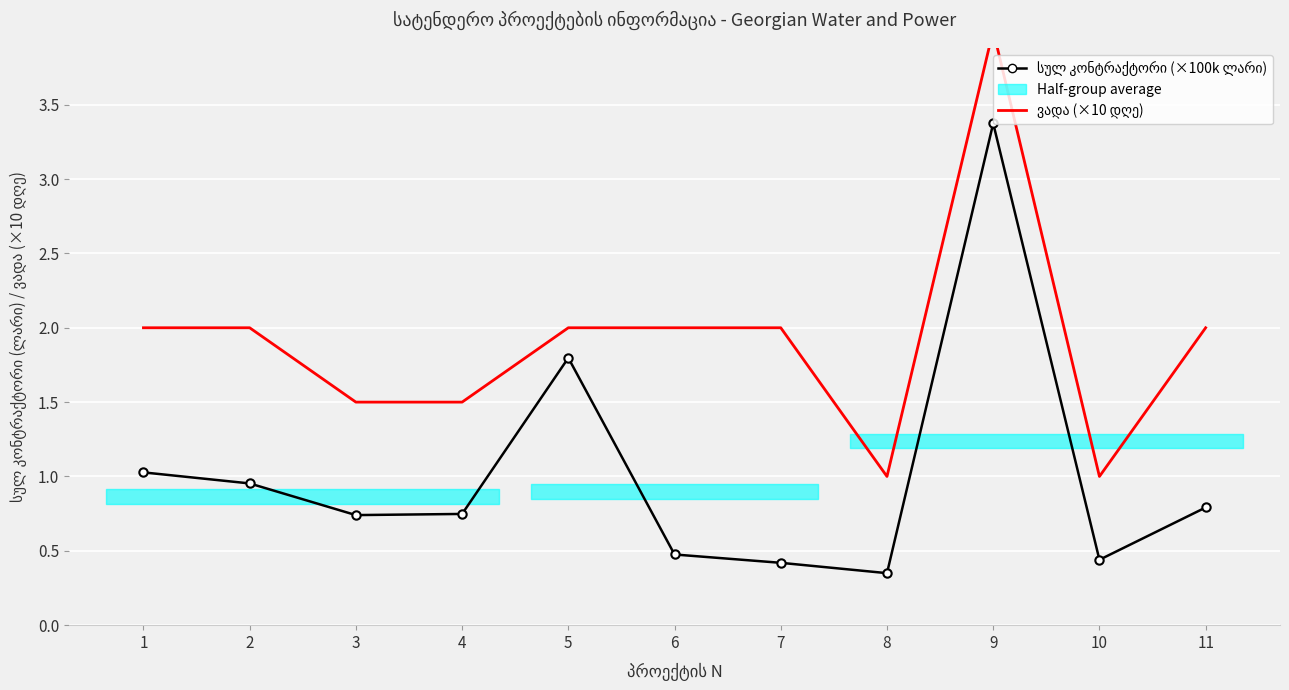

Which series changed the most between 5 and 8?

სულ კონტრაქტორი (×100k ლარი)